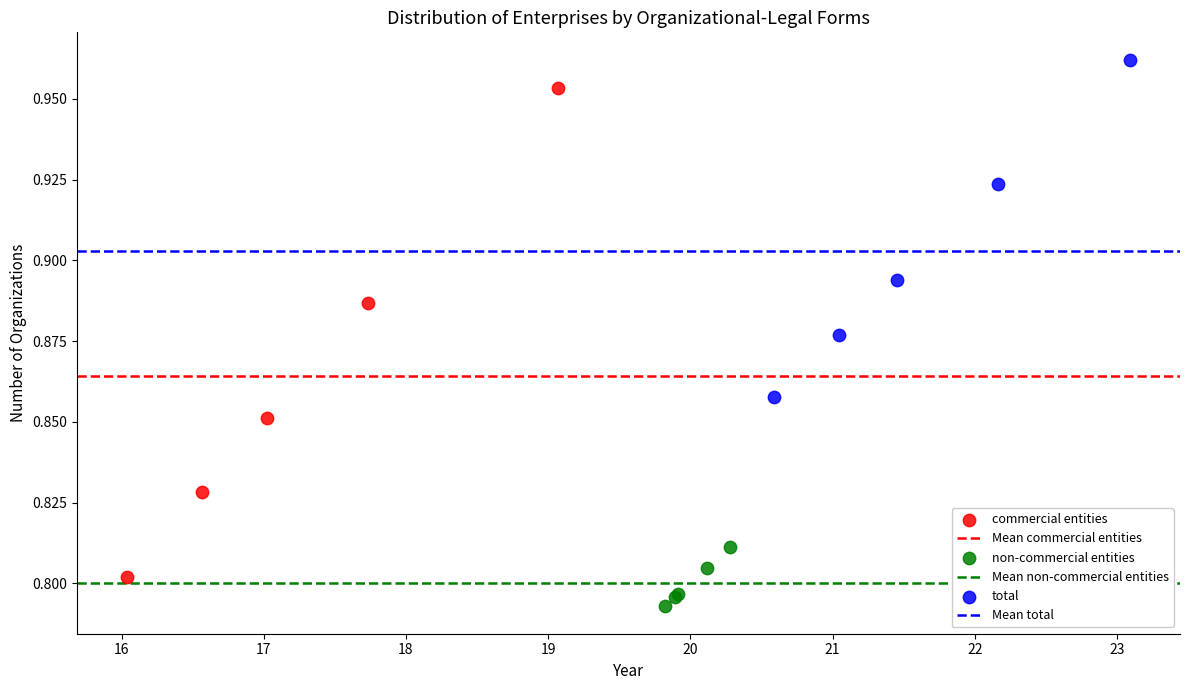

Which series has the widest spread of Y values?

commercial entities